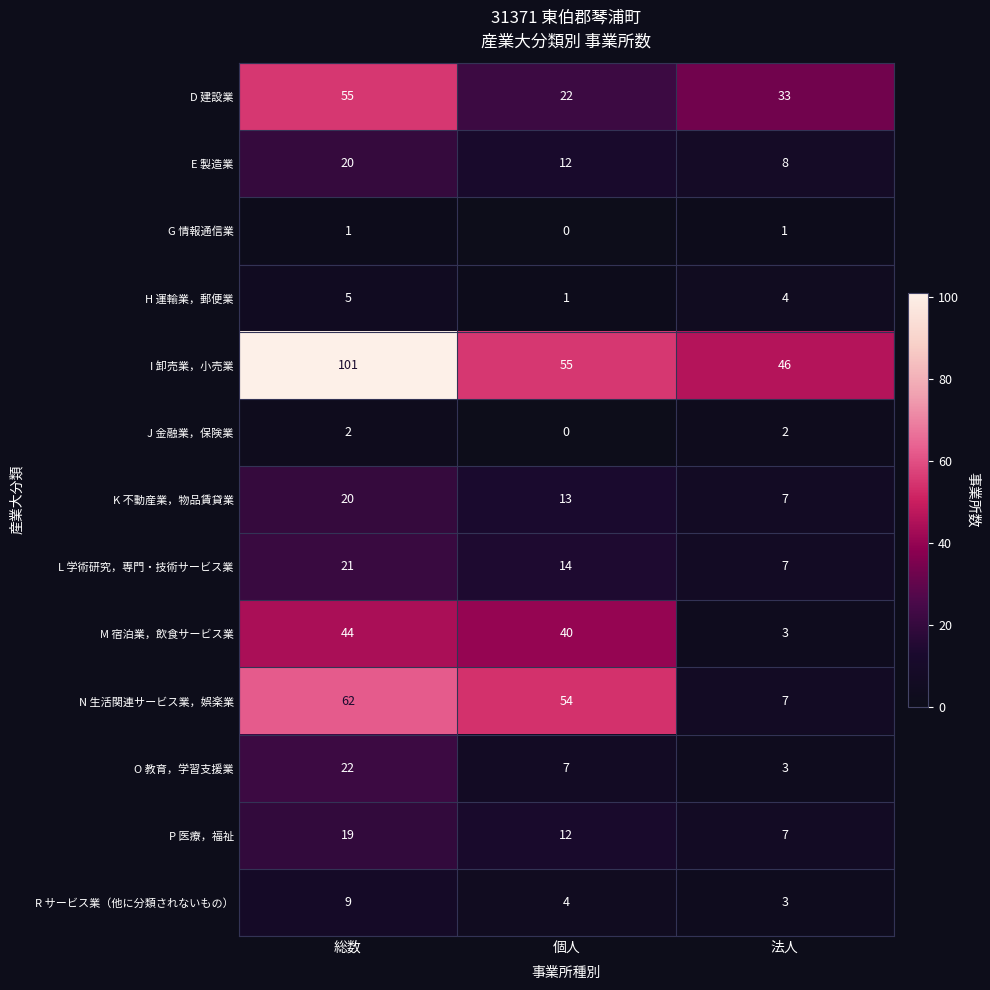

List the labels in order of P 医療，福祉 value, largest first.

総数, 個人, 法人